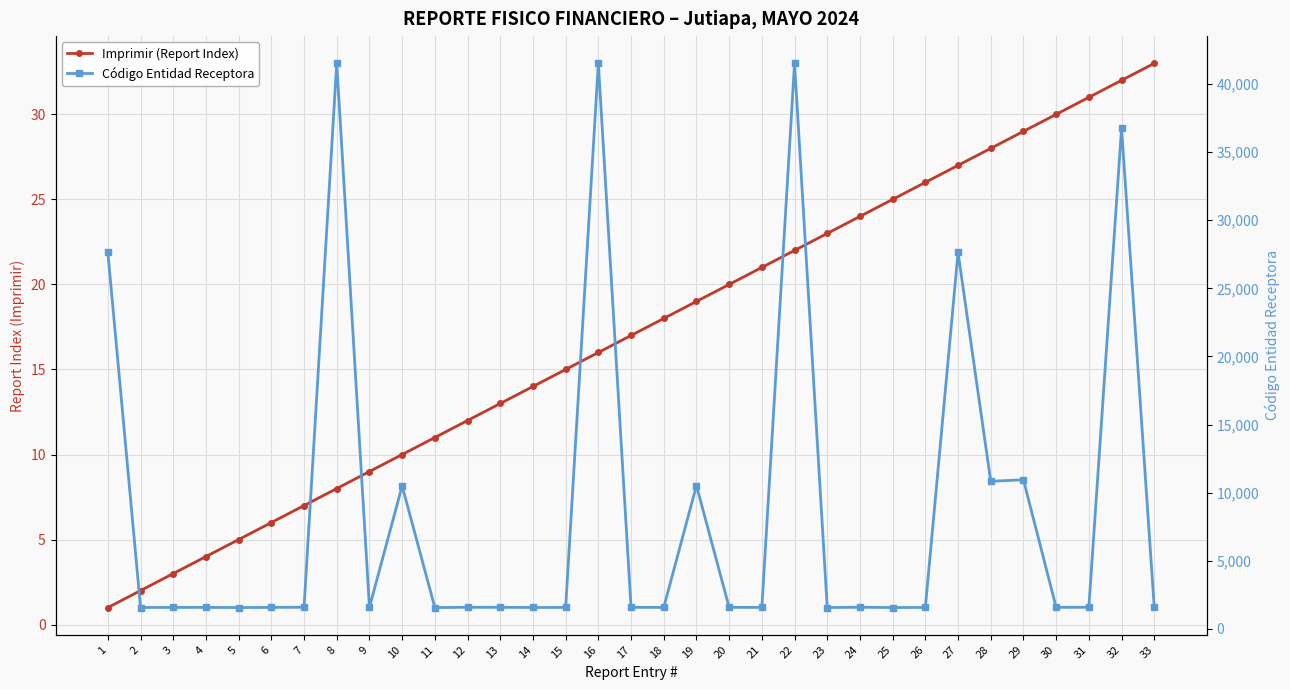

What is the sum of the Imprimir (Report Index) values at 10 and 11?

21